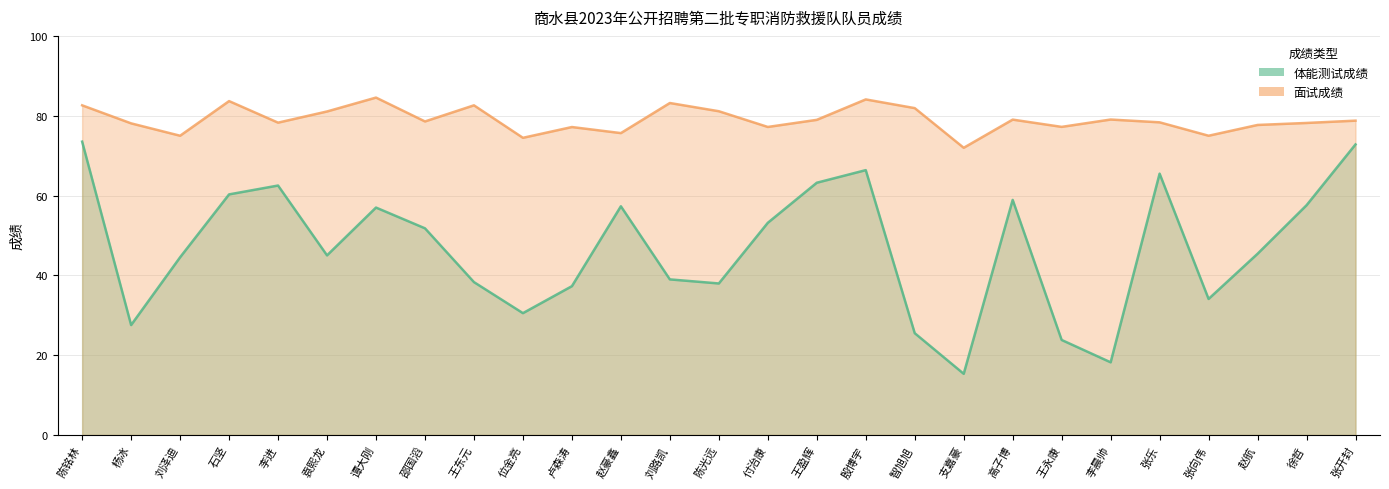

What is the highest value of the 面试成绩 series?

84.5